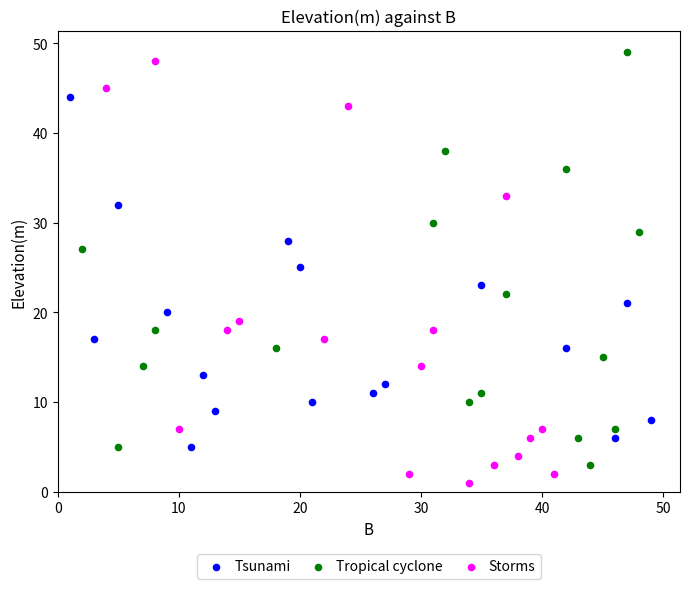

Which series has the largest Y range (max minus min)?

Storms